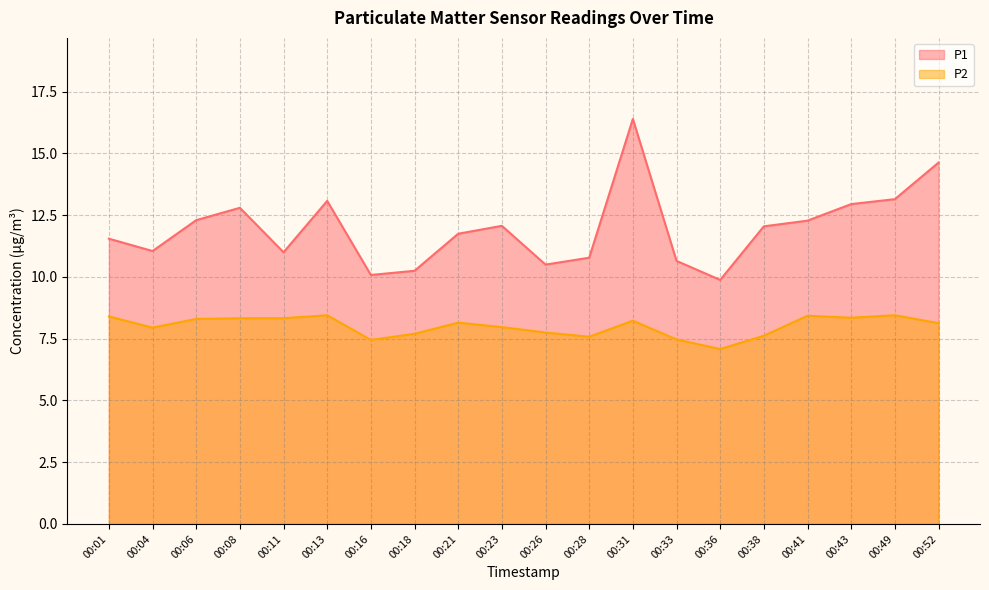

Is the value of P2 at 00:28 greater than the value of P1 at 00:16?

No